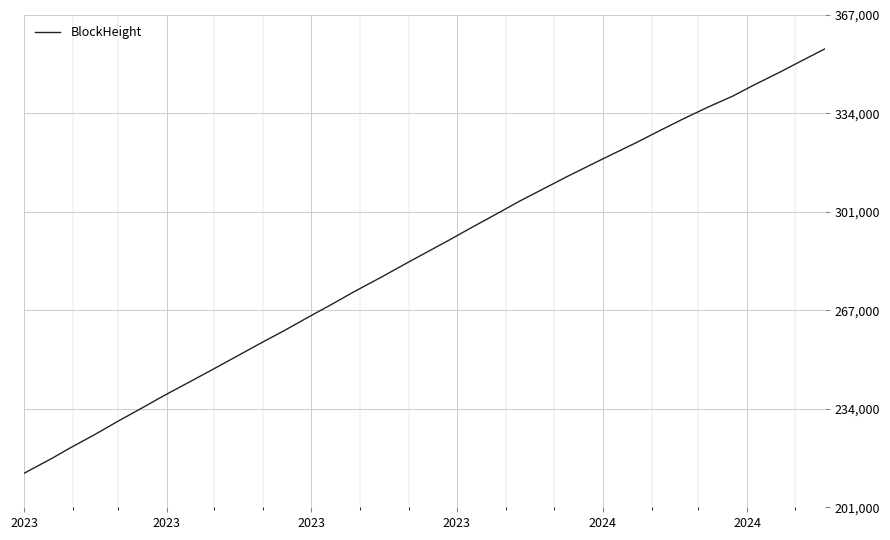

What is the minimum value shown in the chart?

212366